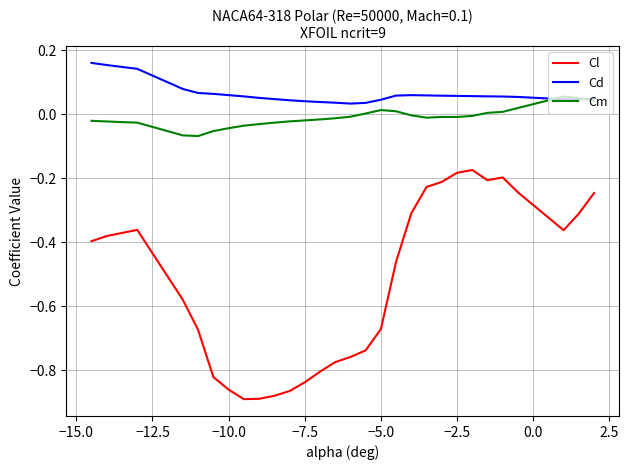

Rank the series by their maximum value, from highest to lowest.

Cd, Cm, Cl